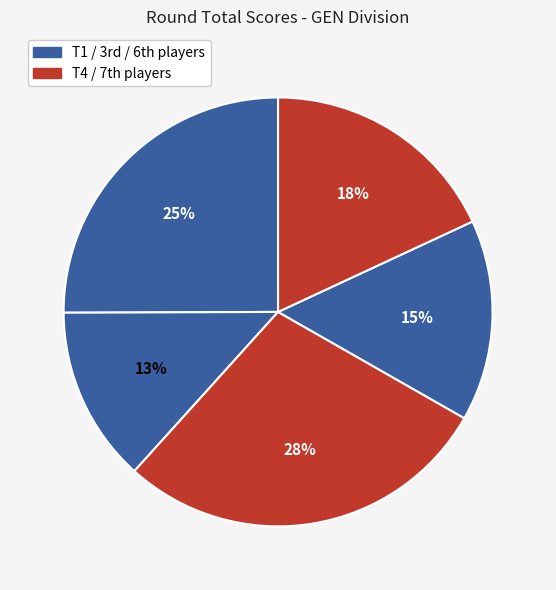

Count the number of slices in the pie.

5